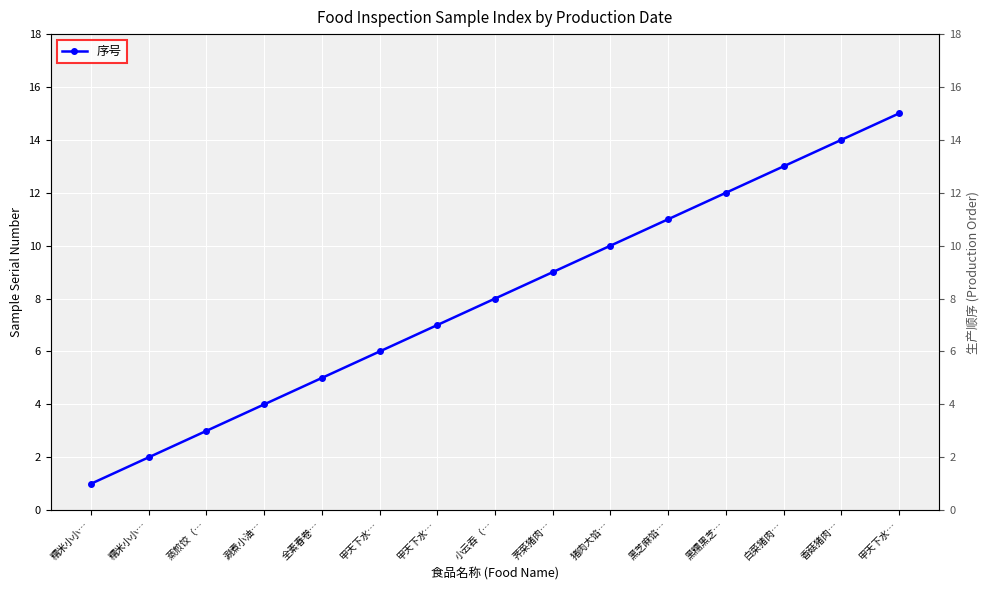

List the labels in order of value, largest first.

甲天下水…, 香菇猪肉…, 白菜猪肉…, 黑糯黑芝…, 黑芝麻馅…, 猪肉大馅…, 荠菜猪肉…, 小云吞（…, 甲天下水…, 甲天下水…, 全素春卷…, 涮煮小油…, 蒸煎饺（…, 糯米小小…, 糯米小小…